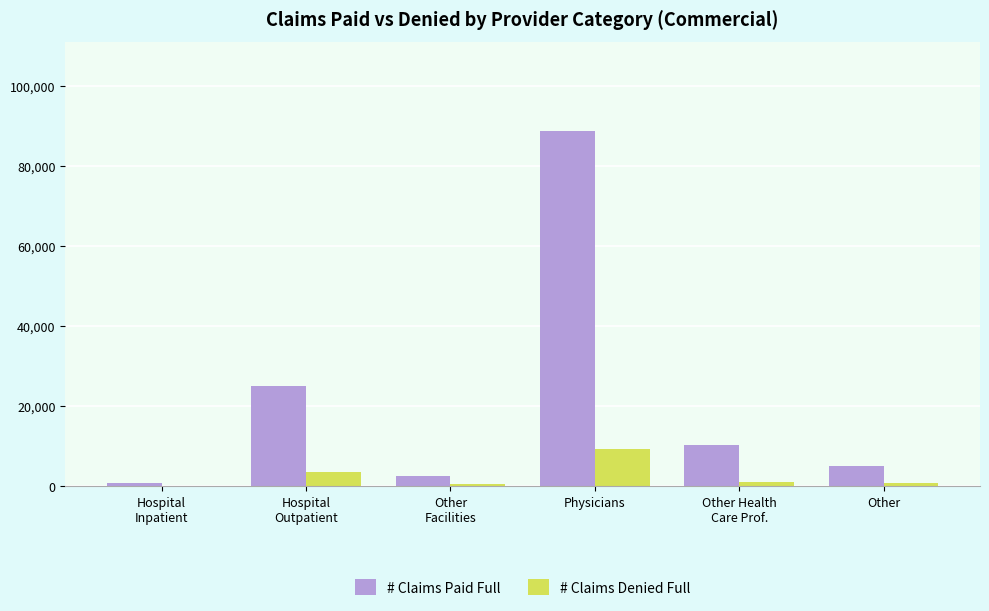

What is the maximum value for # Claims Paid Full?

88805